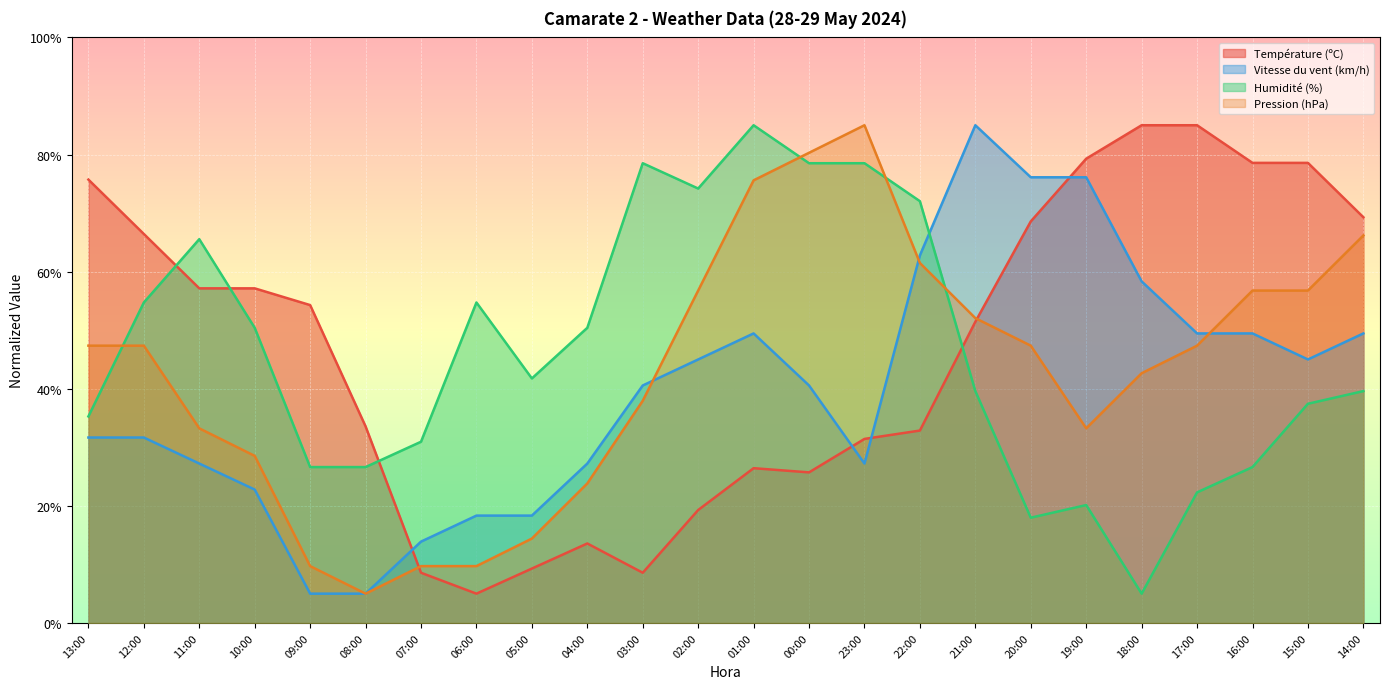

Rank the categories by Température (ºC) value from highest to lowest.

18:00, 17:00, 19:00, 16:00, 15:00, 13:00, 14:00, 20:00, 12:00, 11:00, 10:00, 09:00, 21:00, 08:00, 22:00, 23:00, 01:00, 00:00, 02:00, 04:00, 05:00, 07:00, 03:00, 06:00